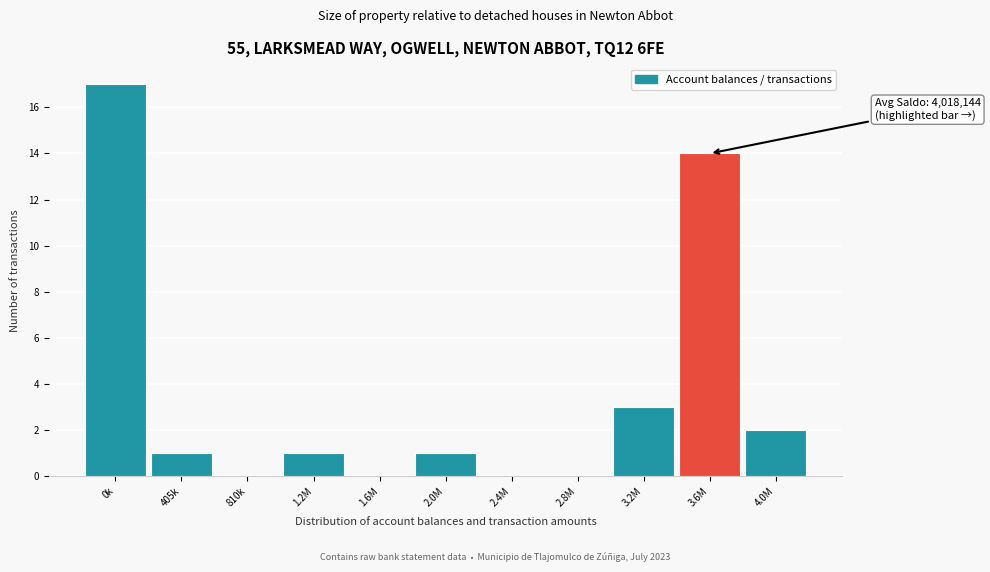

Reading left to right, transcribe all the data shown in this chart.

0k=17	405k=1	810k=0	1.2M=1	1.6M=0	2.0M=1	2.4M=0	2.8M=0	3.2M=3	3.6M=14	4.0M=2